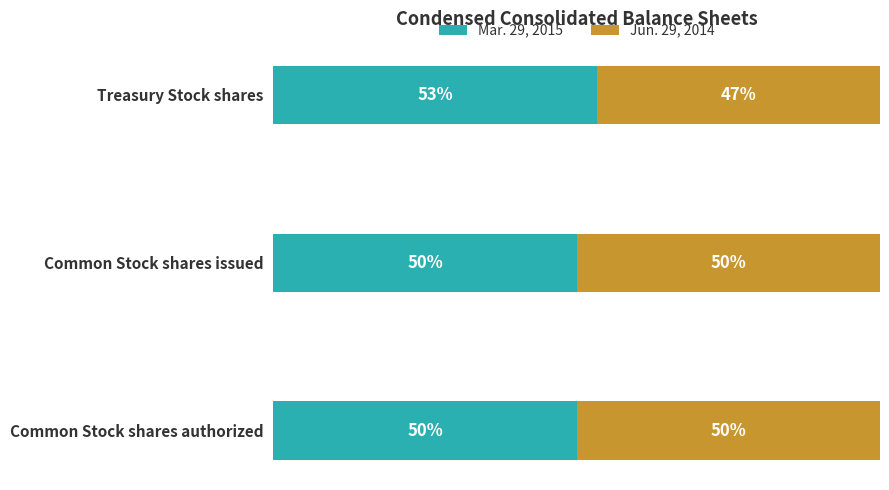

At which label does Mar. 29, 2015 reach its peak?

Treasury Stock shares